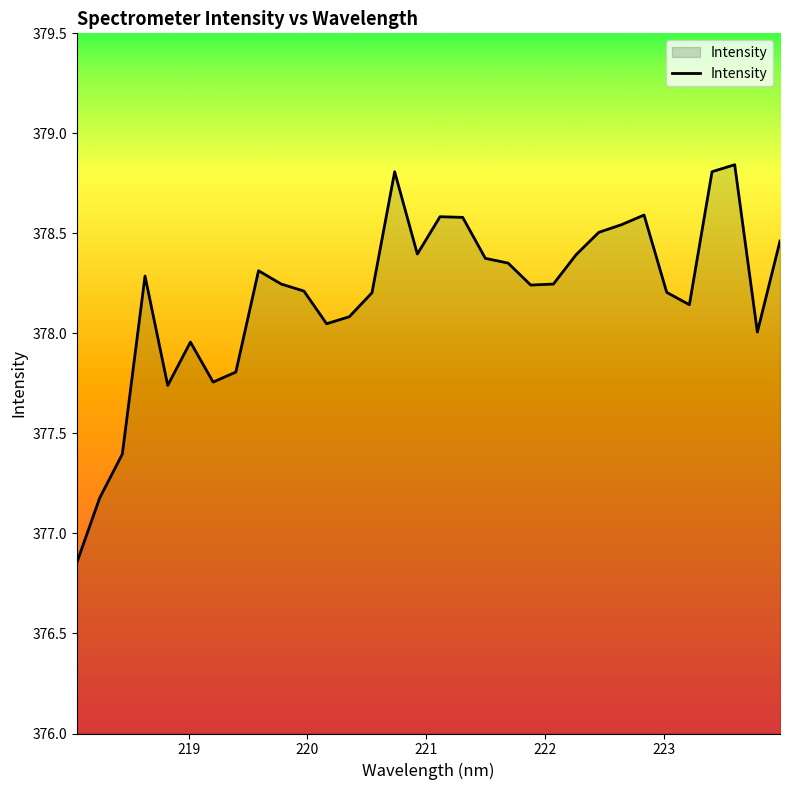

True or false: there are more than 0 points higher than both neighbors.

True